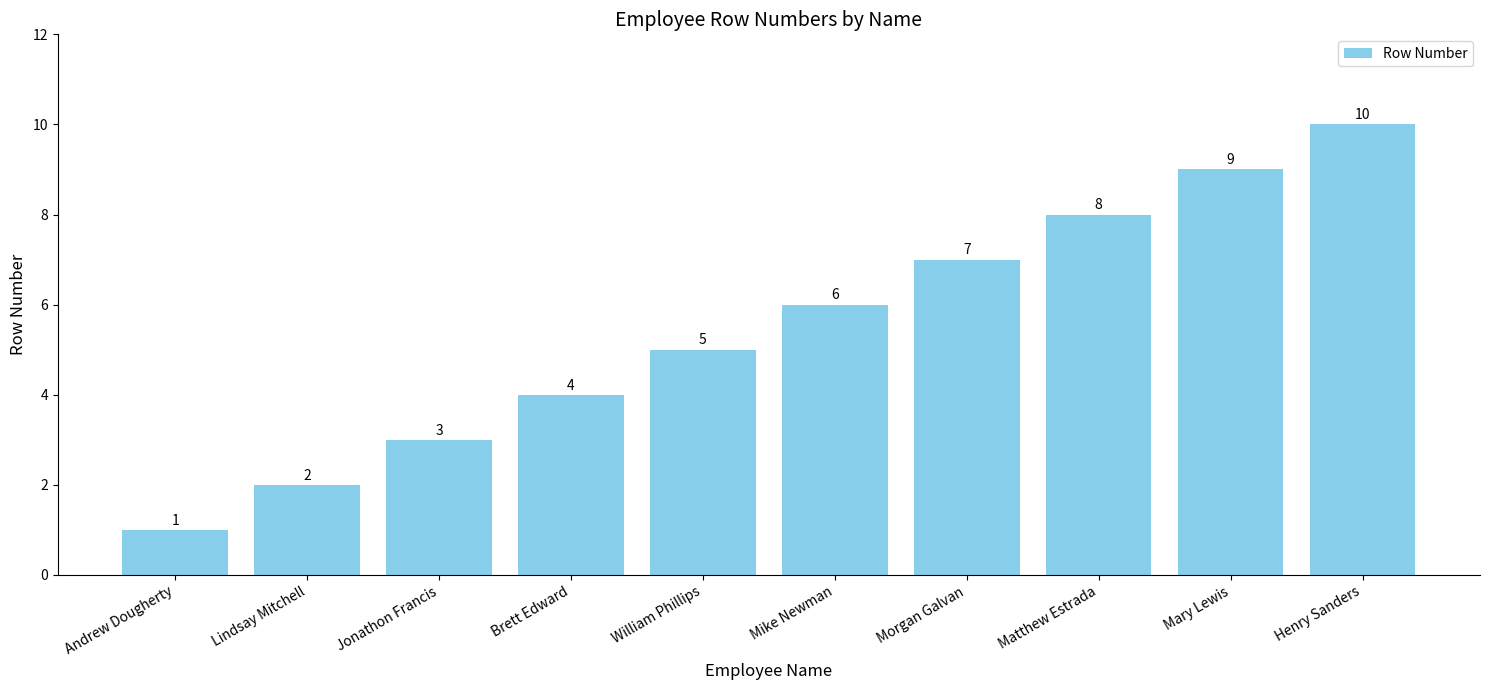

What position from the left is Morgan Galvan?

7